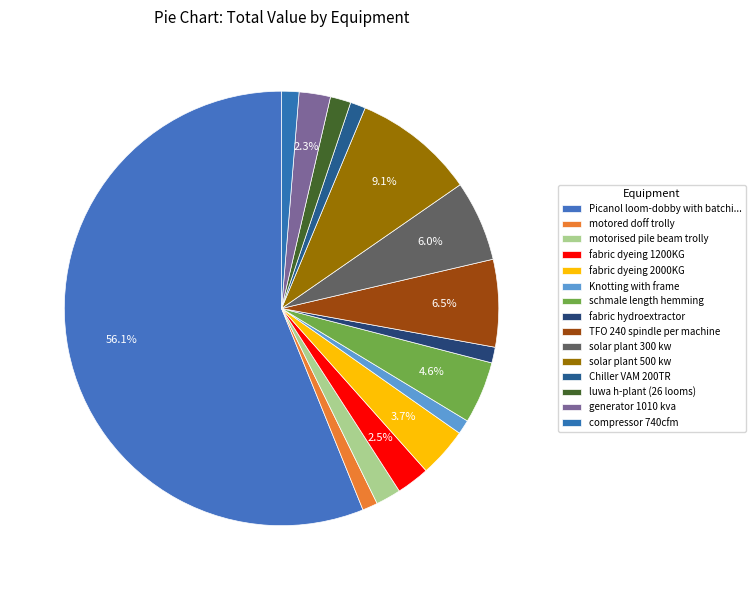

To the nearest percent, what portion does schmale length hemming represent?

5%